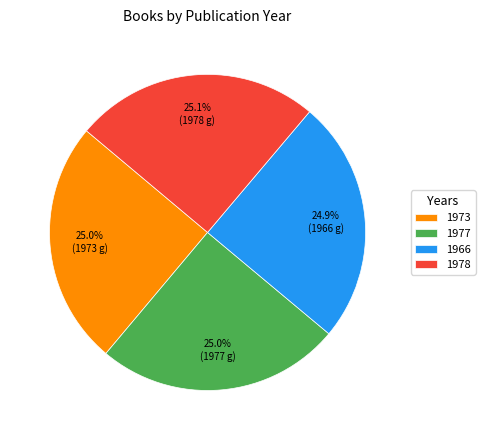

To the nearest percent, what is the average slice percentage?

25%